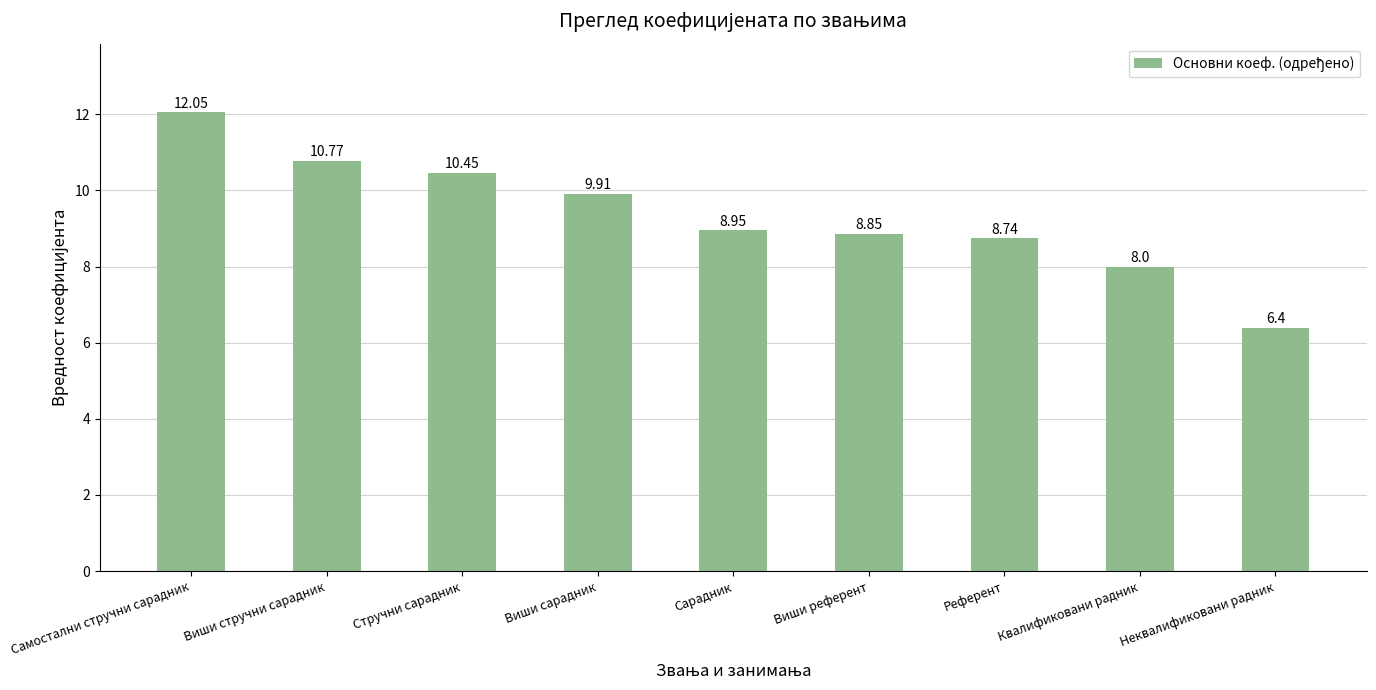

What is the label of the 8th bar from the right?

Виши стручни сарадник